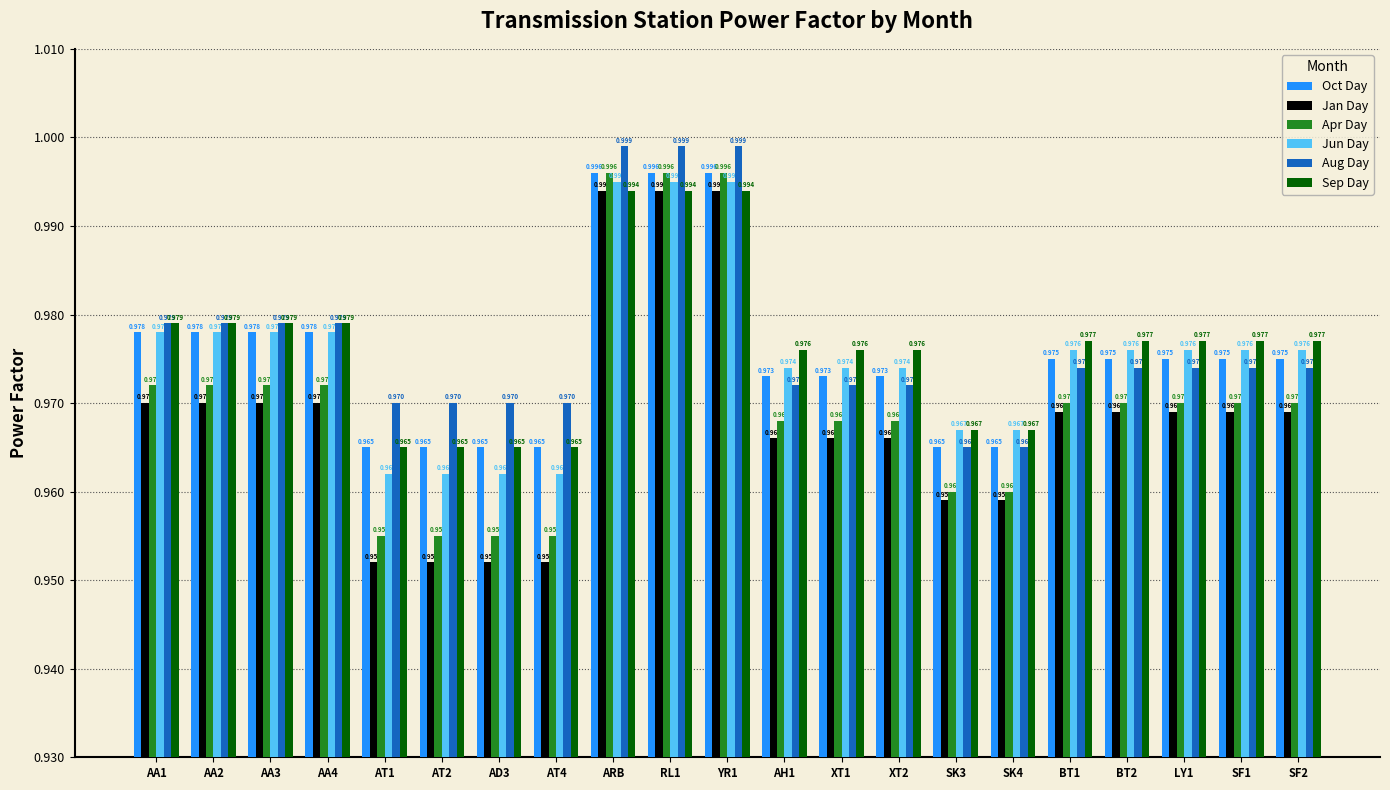

Which series has the largest total across all categories?

Aug Day